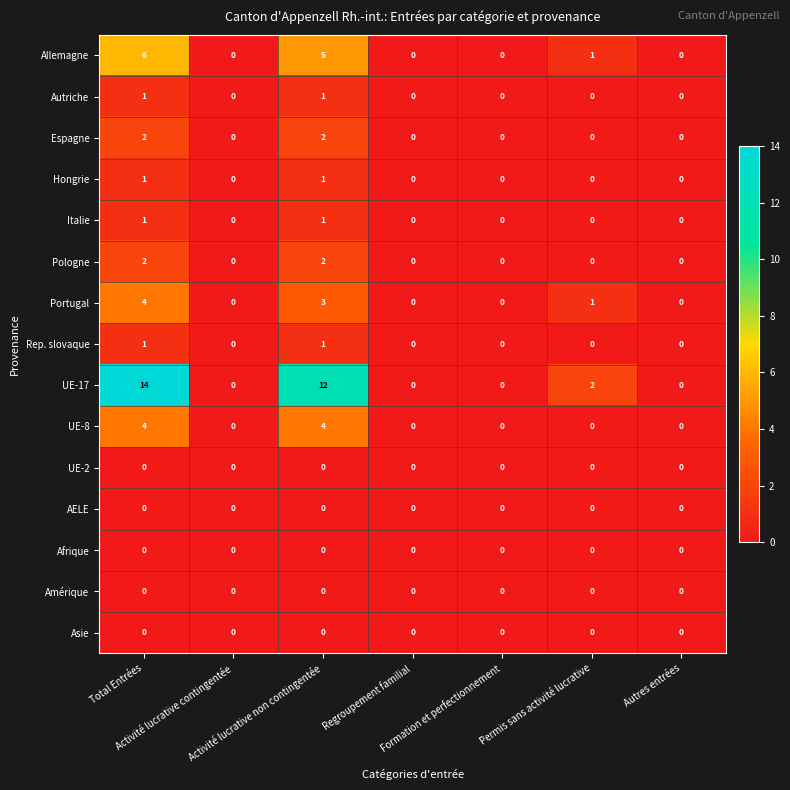

Count the Italie values in the range 0 to 1.

7